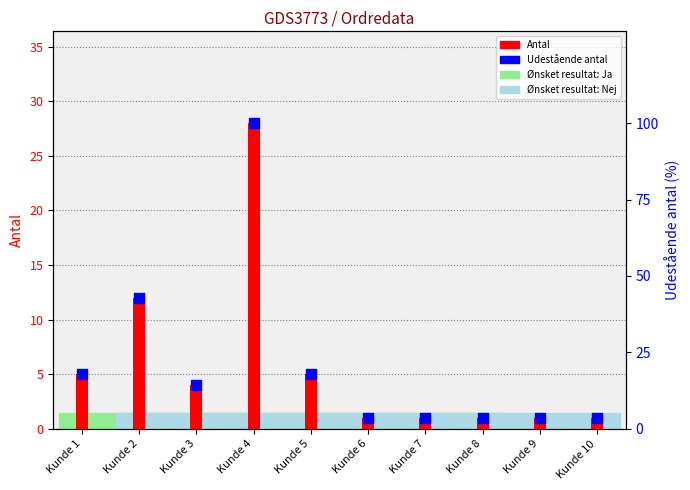

Is the value of Udestående antal (%) at Kunde 2 greater than the value of Antal at Kunde 1?

Yes